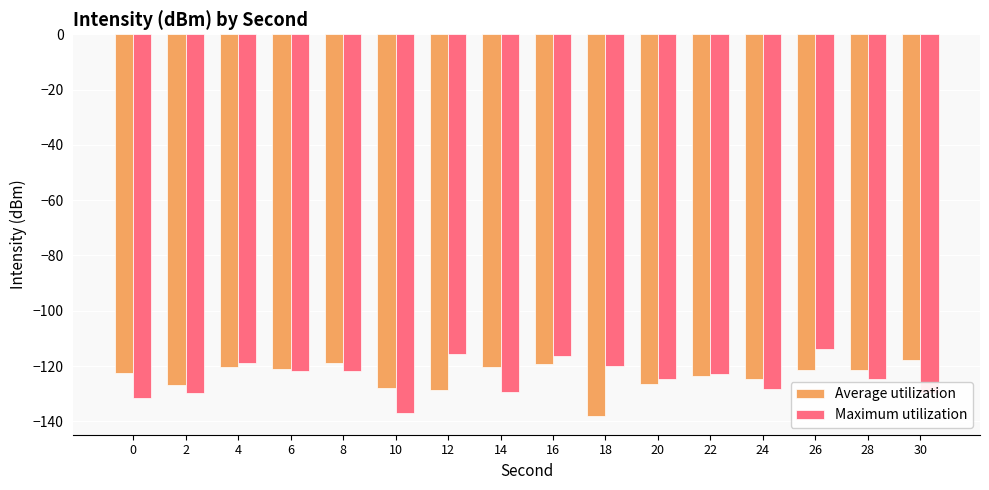

What is the total value across all series at 24?

-253.0